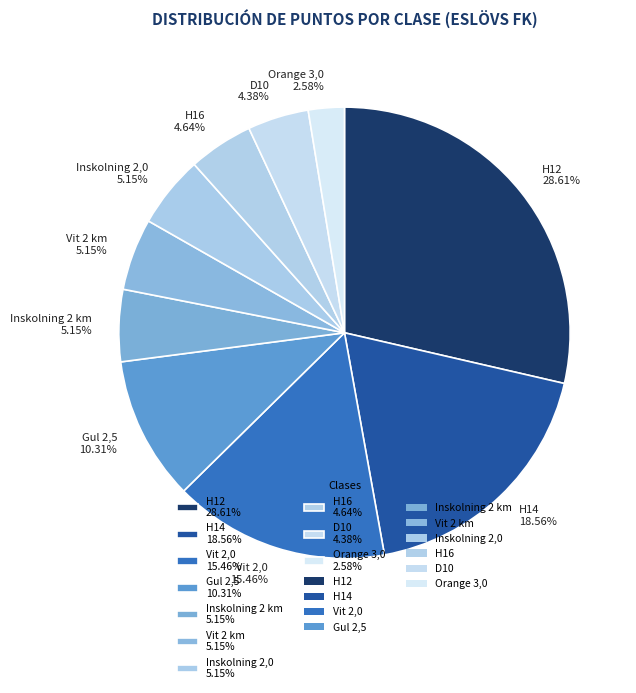

Between Gul 2,5 10.31% and H16 4.64%, which is larger?

Gul 2,5 10.31%